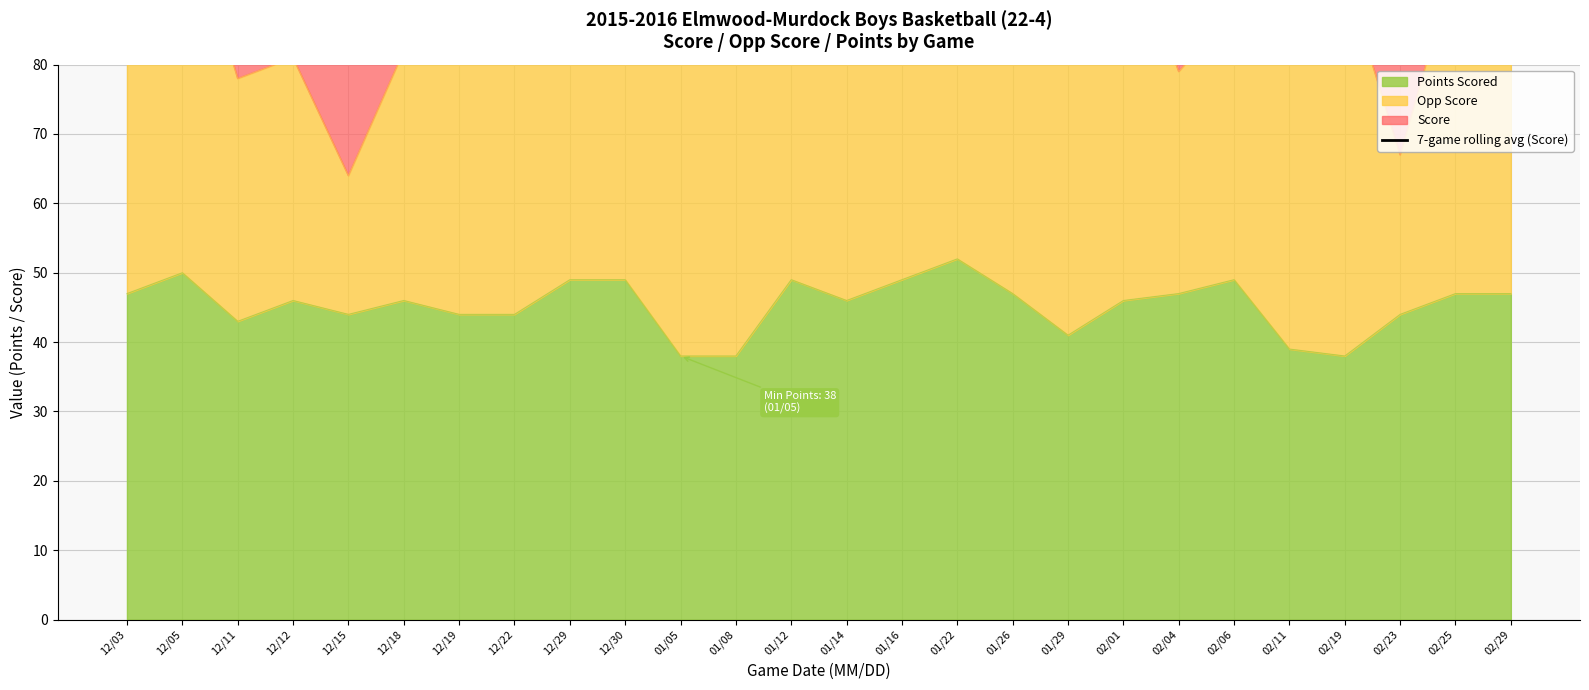

What is the minimum value for Points Scored?

38